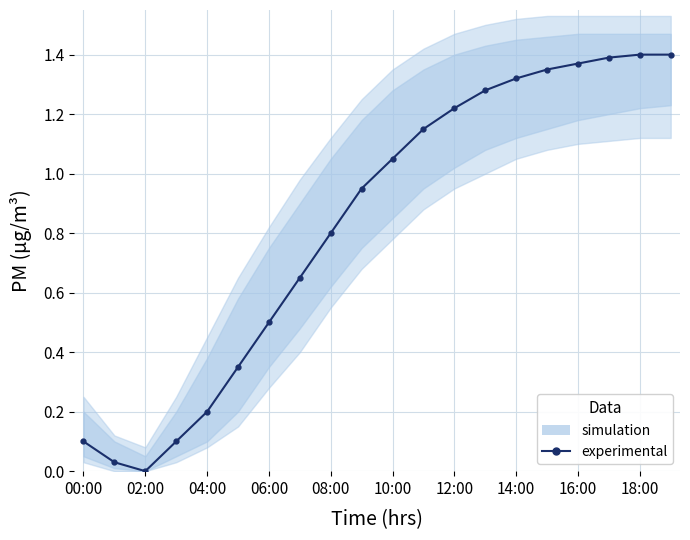

Does the chart have visible grid lines?

Yes